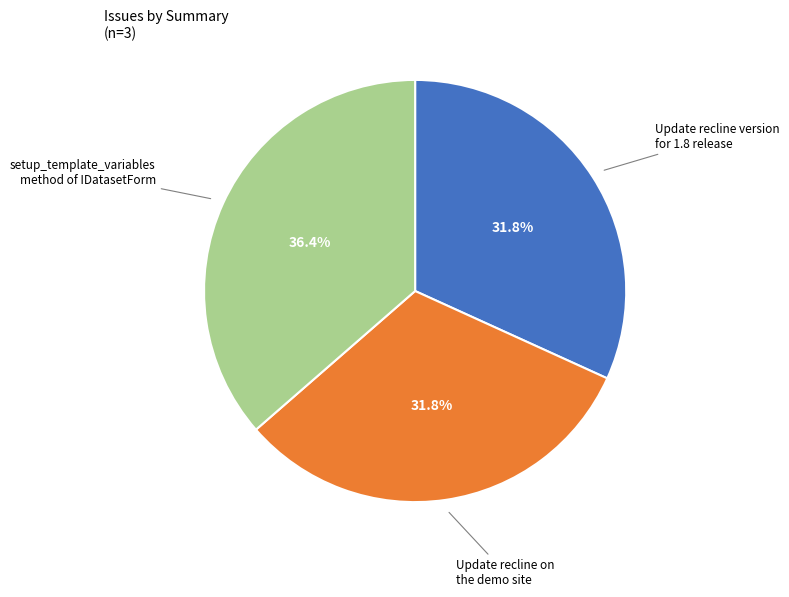

Count the number of slices in the pie.

3